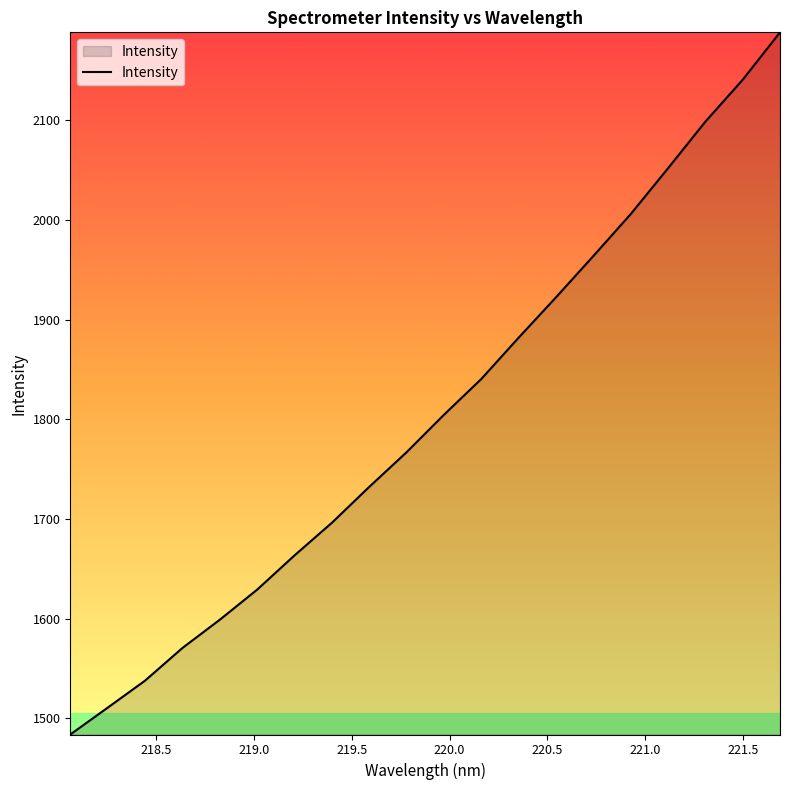

Reading left to right, extract all data points from this chart.

1483.9	1510.8	1537.9	1570.6	1599.0	1629.2	1663.5	1696.2	1732.2	1767.0	1804.5	1840.5	1881.9	1922.3	1963.7	2005.8	2051.7	2098.5	2140.5	2188.0